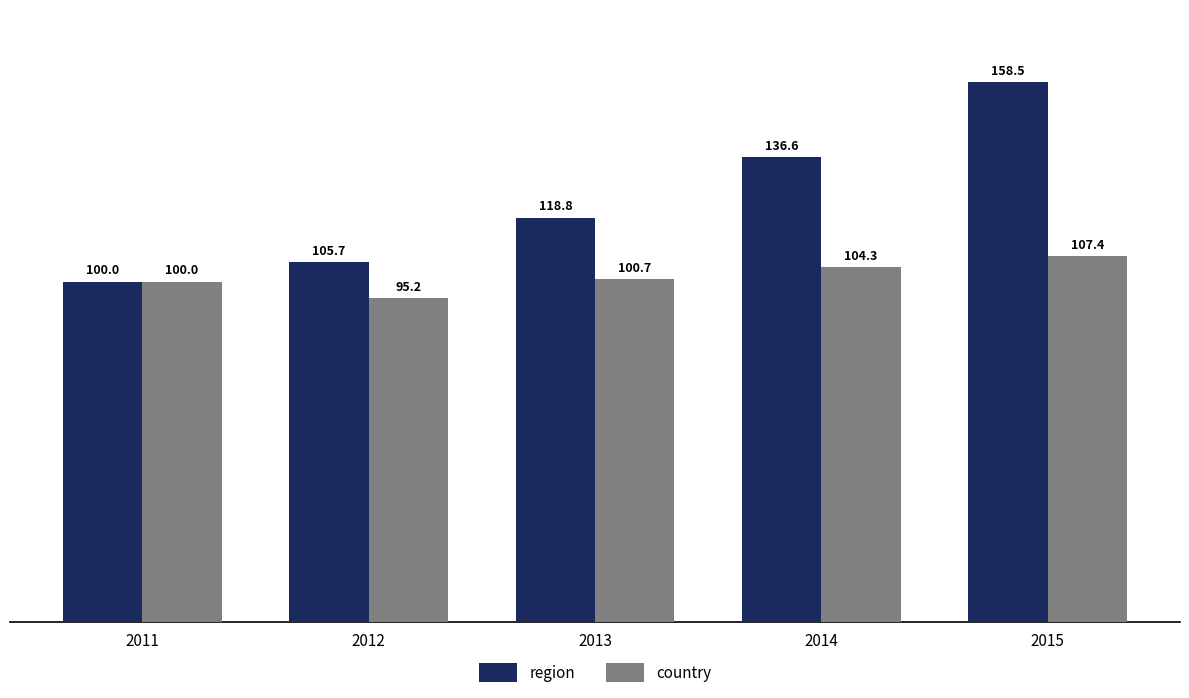

What is the greatest value displayed?

158.5